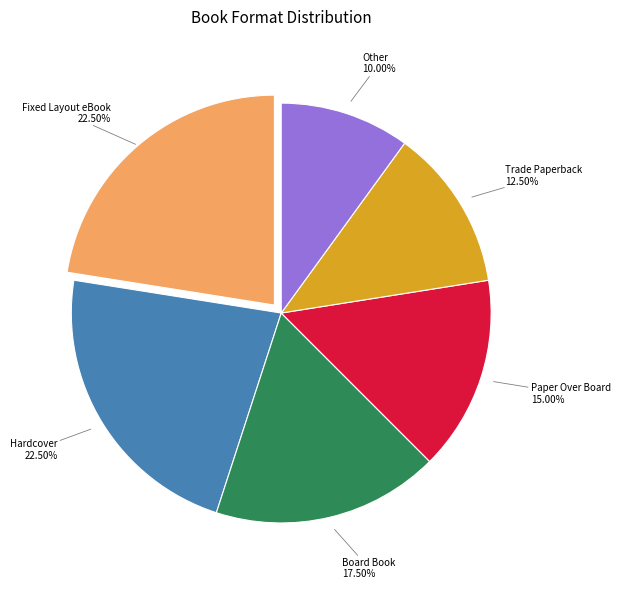

Does any single category account for the majority?

No